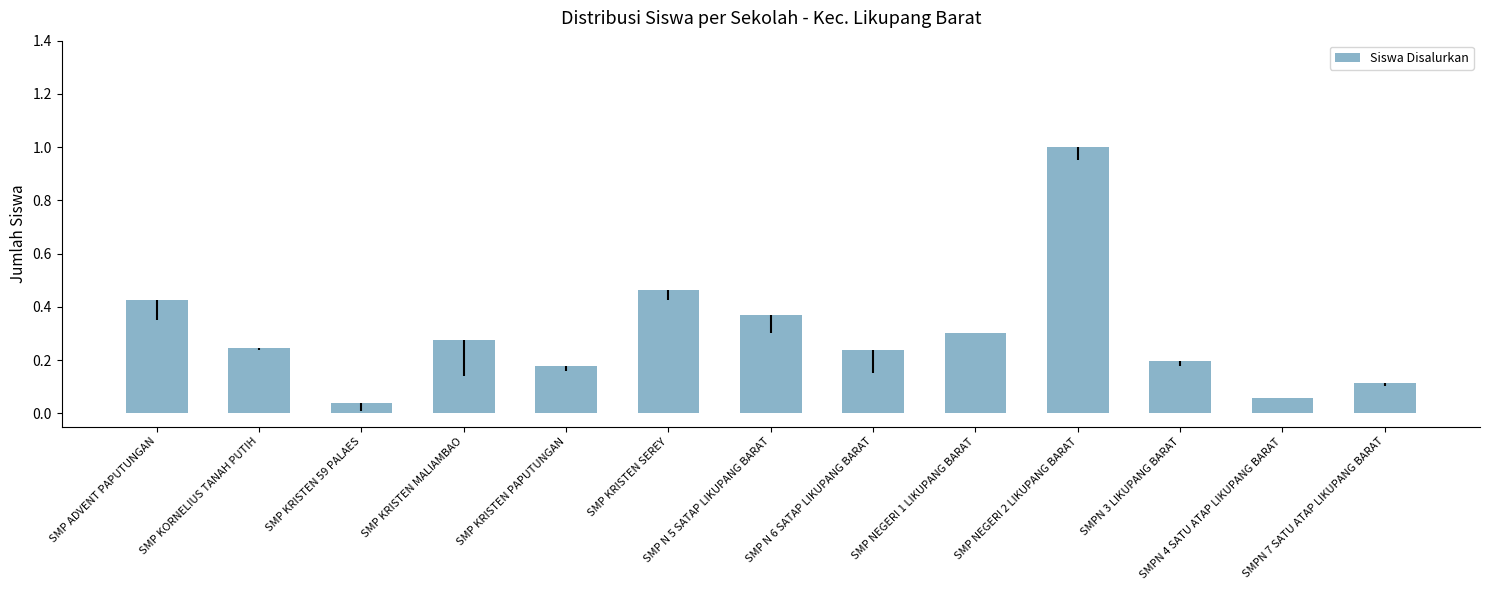

True or false: the data shows 0.1 at SMP KRISTEN MALIAMBAO.

False